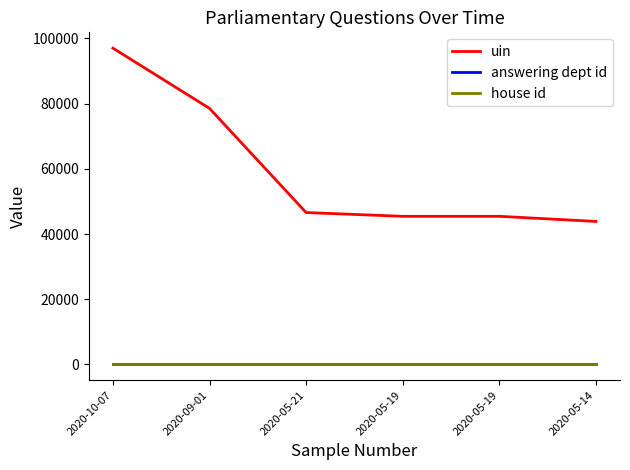

True or false: uin and answering dept id cross at least once.

False